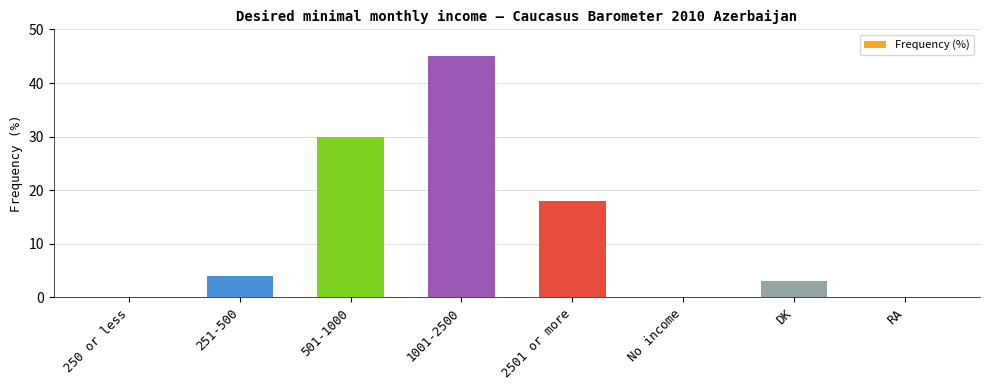

Is it true that the value at 501-1000 is 30?

True